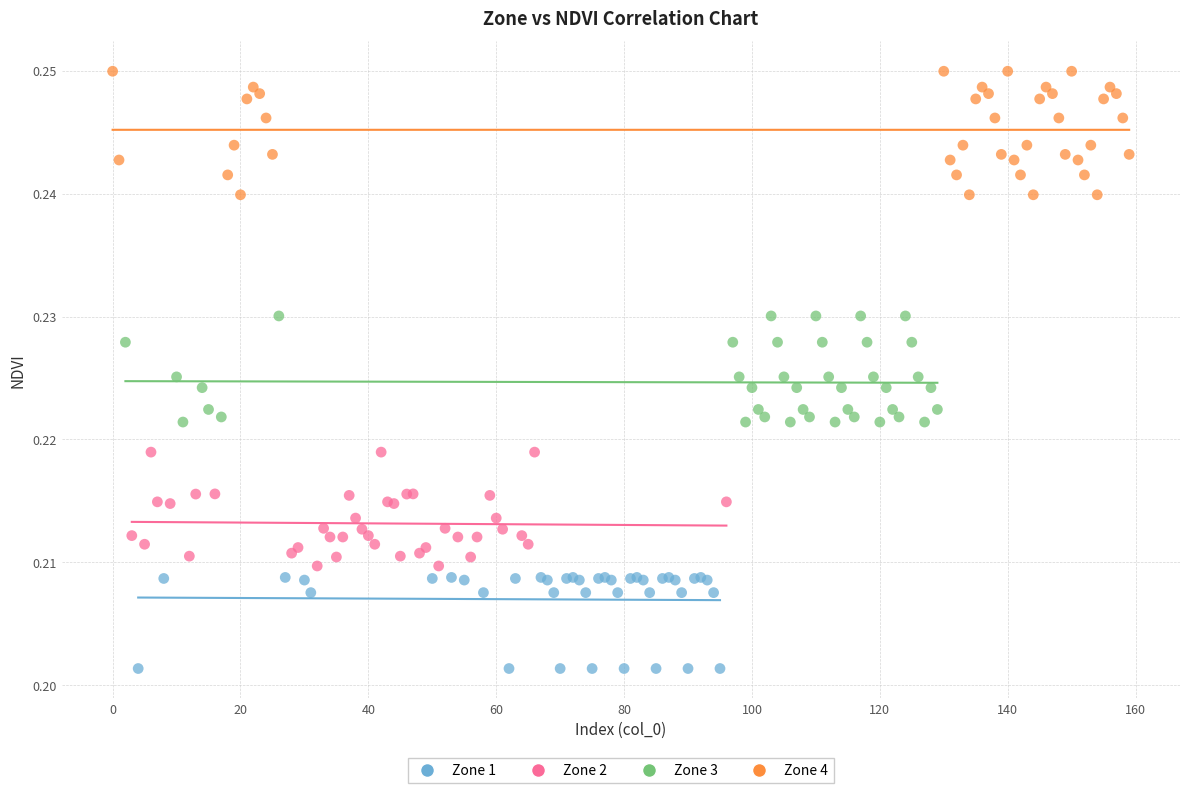

Which series reaches the minimum Y coordinate?

Zone 1